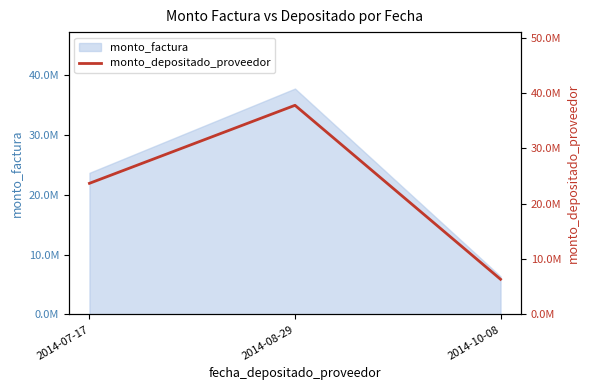

Count the number of categories in the chart.

3